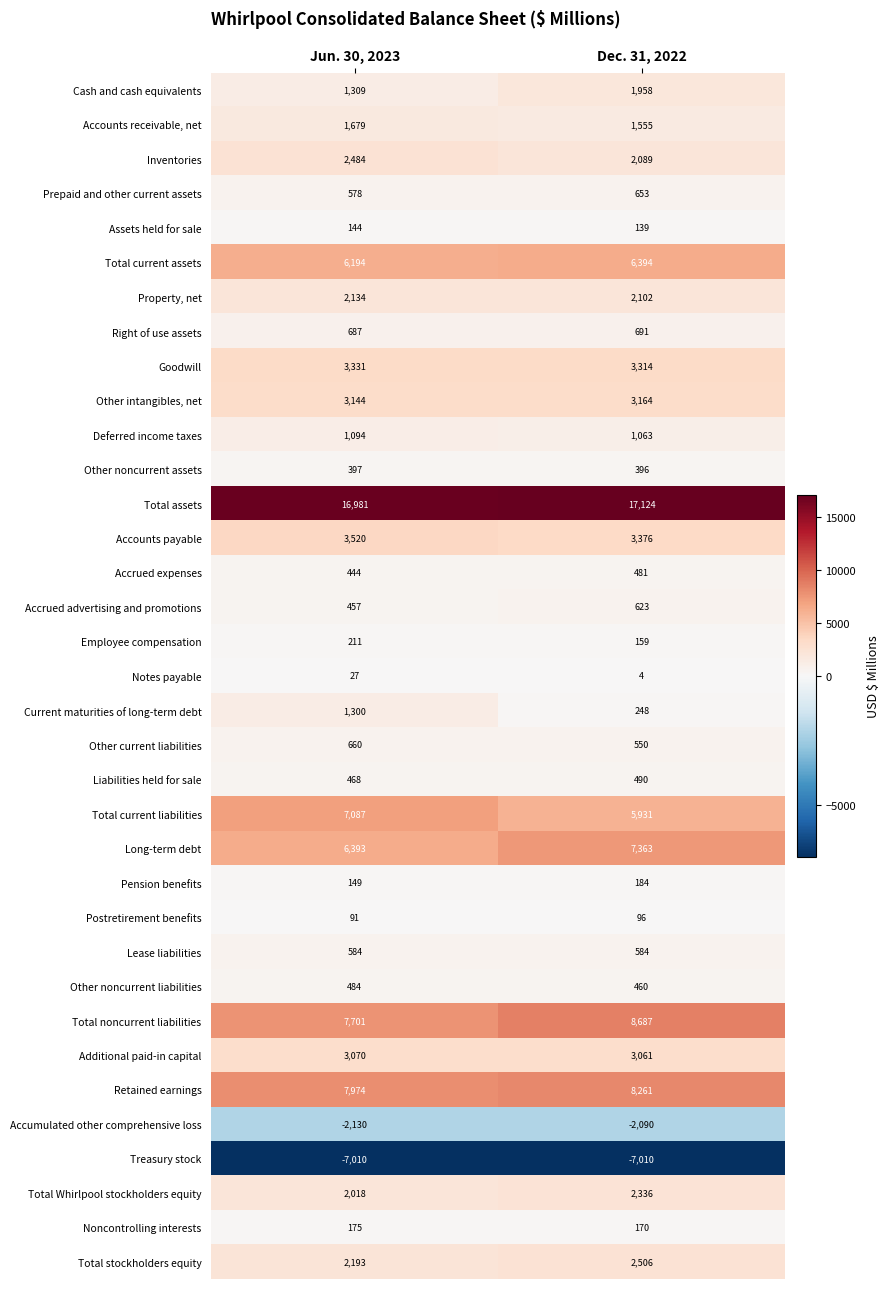

What is the difference between the maximum and minimum values in the Other intangibles, net series?

20